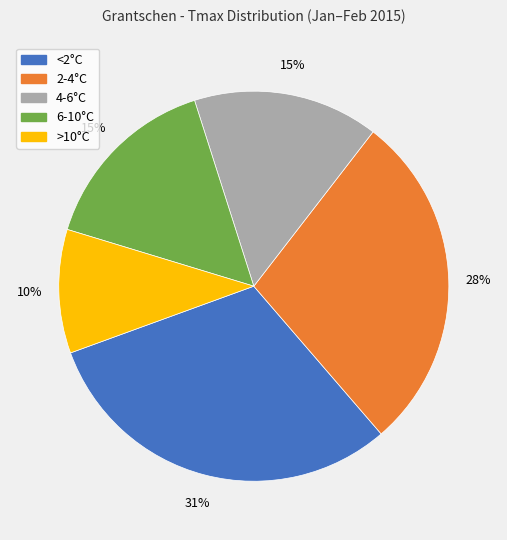

Is there a majority slice in this chart?

No